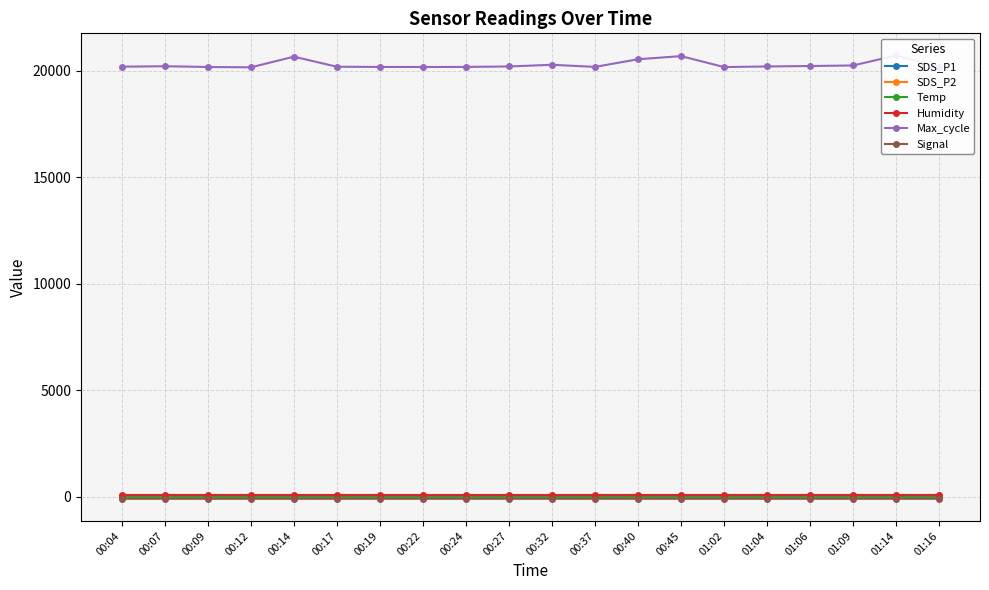

At which category does the chart reach its peak across all series?

01:14